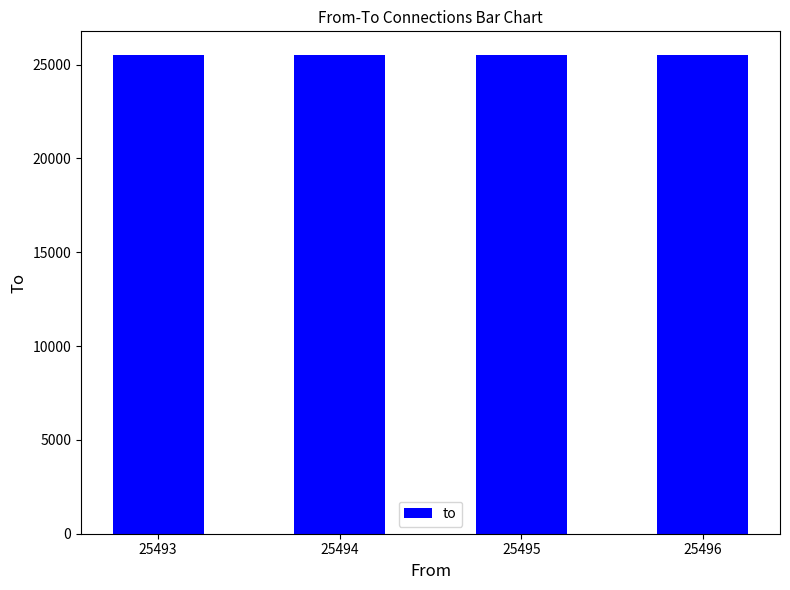

How many data points are less than 25496?

2